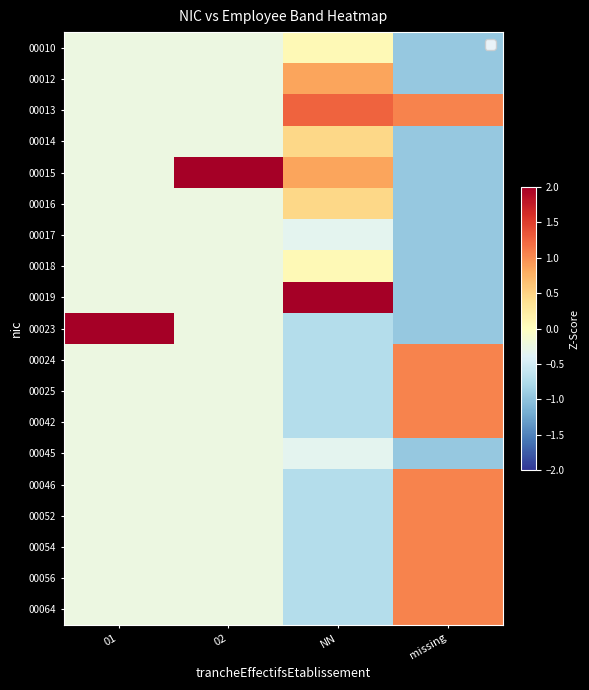

At how many categories does at least one series exceed 2?

3